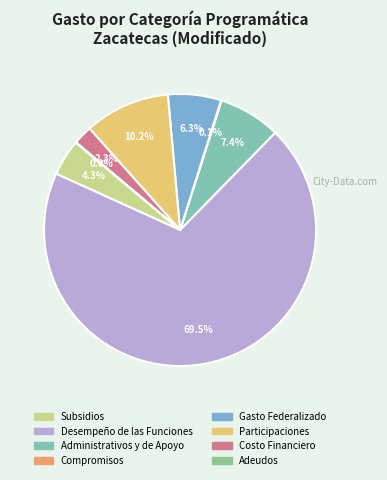

Is it true that Costo Financiero is 16% of the pie?

False